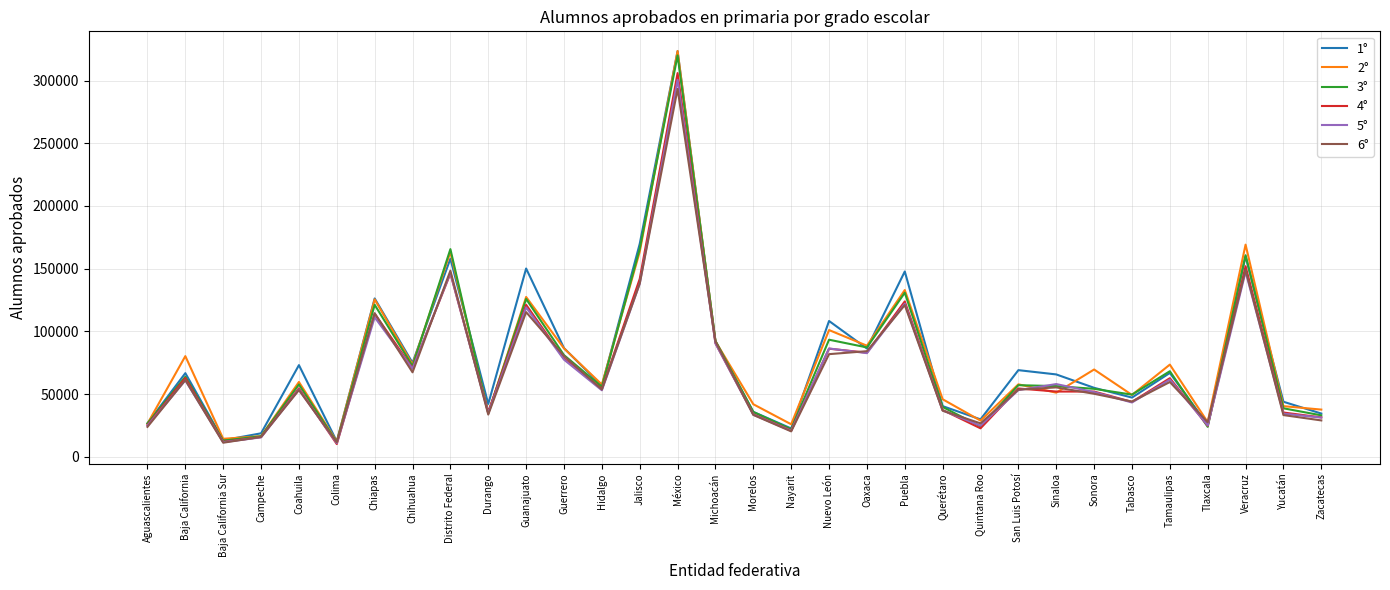

Where does the 6° series first go above 53697?

Baja California